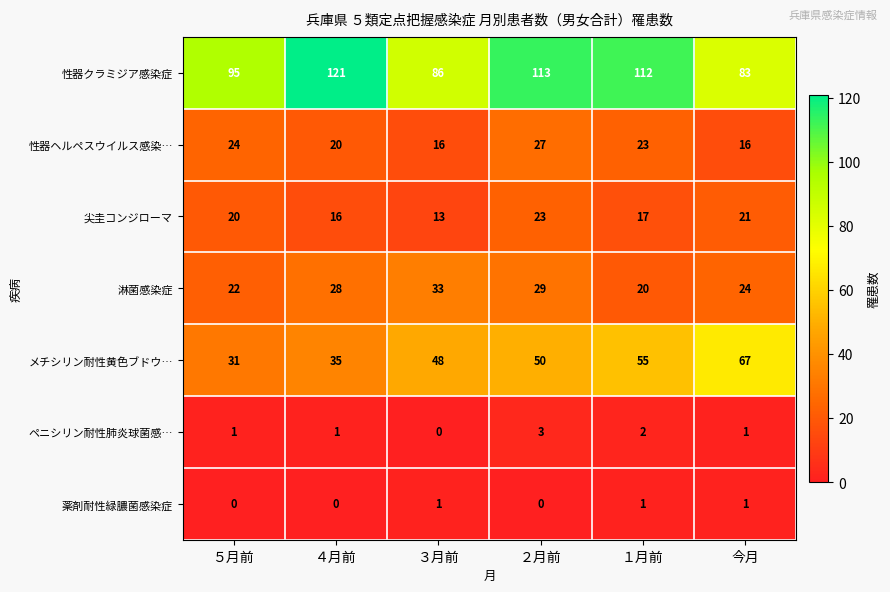

List the series in order of their peak value, lowest first.

薬剤耐性緑膿菌感染症, ペニシリン耐性肺炎球菌感…, 尖圭コンジローマ, 性器ヘルペスウイルス感染…, 淋菌感染症, メチシリン耐性黄色ブドウ…, 性器クラミジア感染症